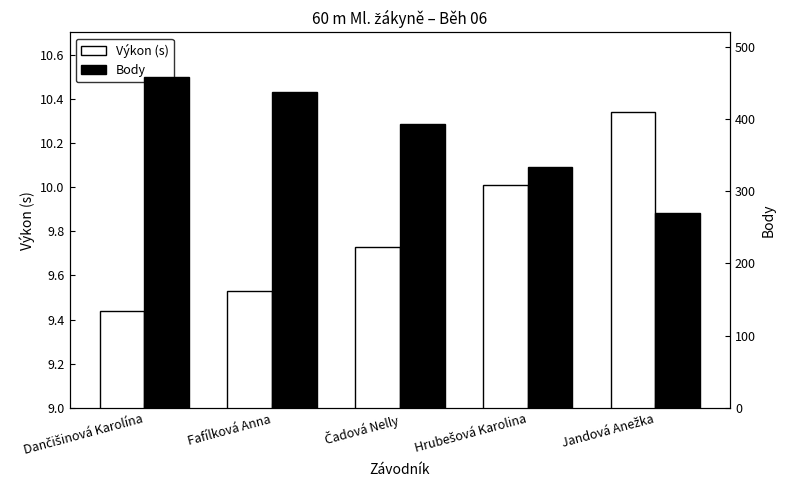

Read the Výkon (s) value at Čadová Nelly.

9.7